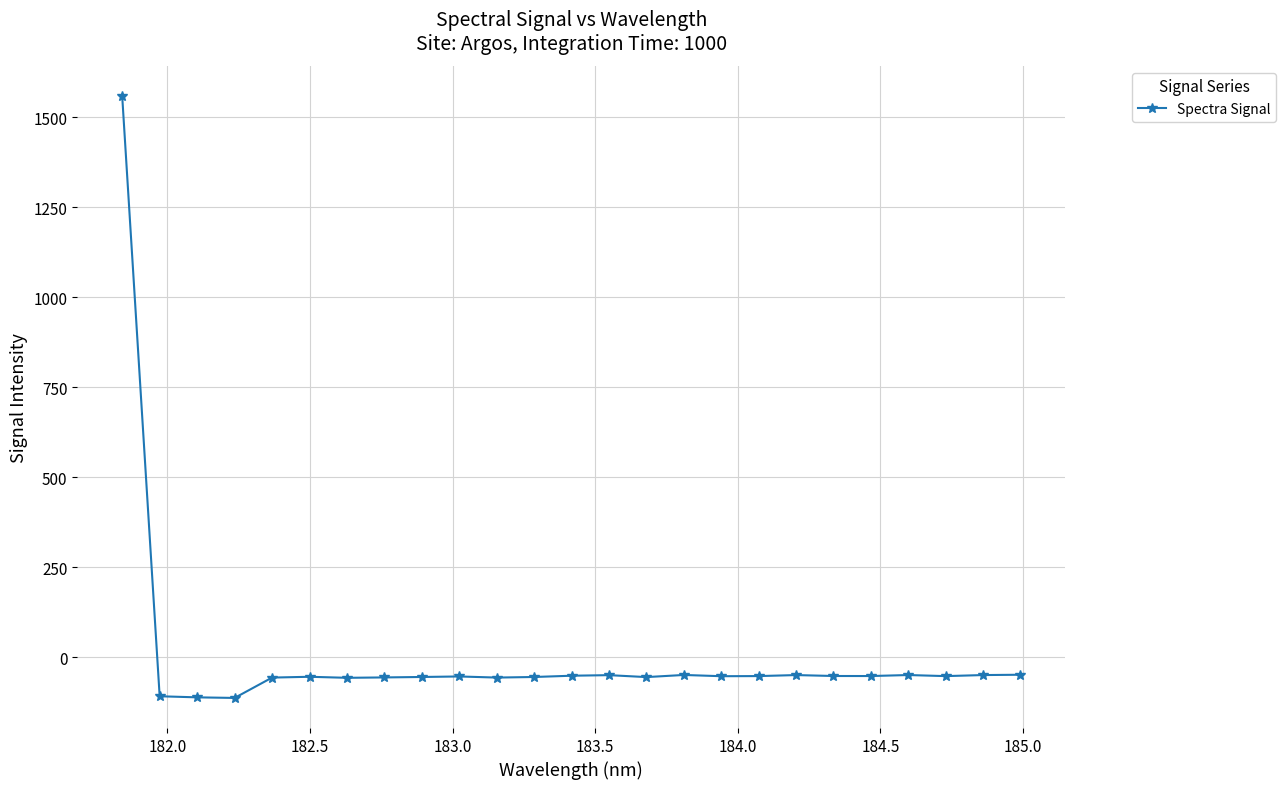

What is the minimum value shown in the chart?

-113.4